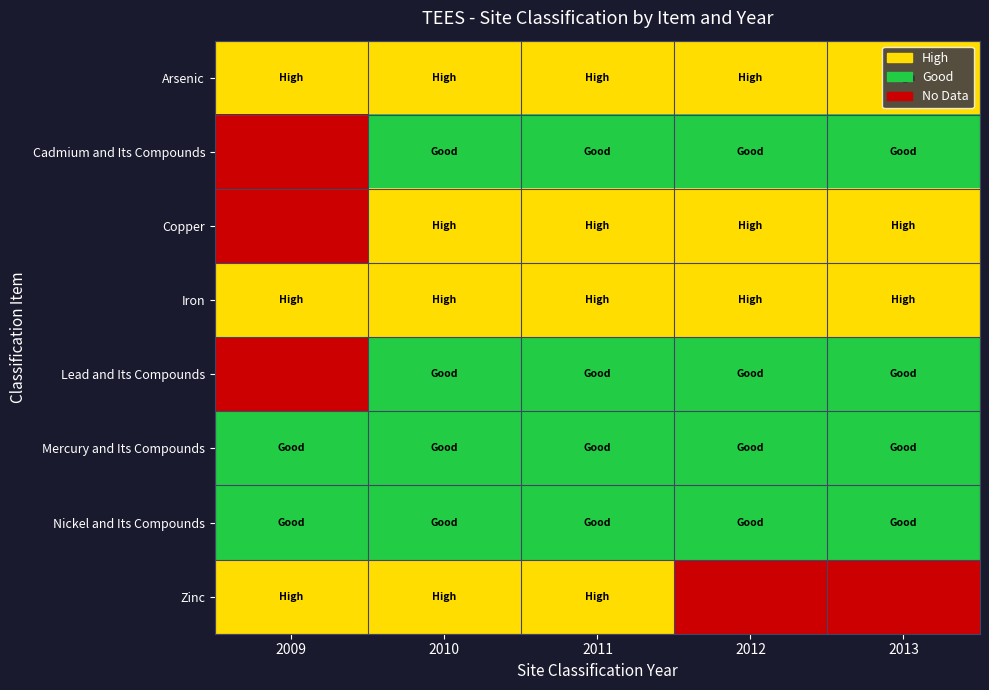

Rank the series at 2009 from lowest to highest value.

Cadmium and Its Compounds, Copper, Lead and Its Compounds, Mercury and Its Compounds, Nickel and Its Compounds, Arsenic, Iron, Zinc